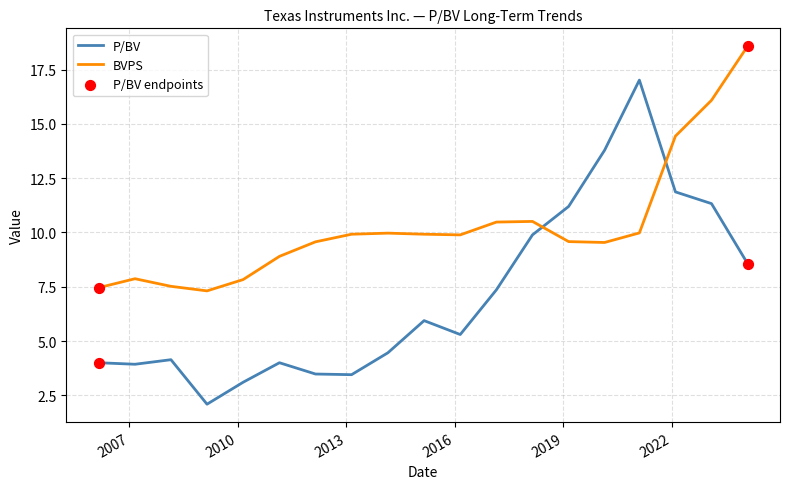

Which series has the largest total across all categories?

BVPS